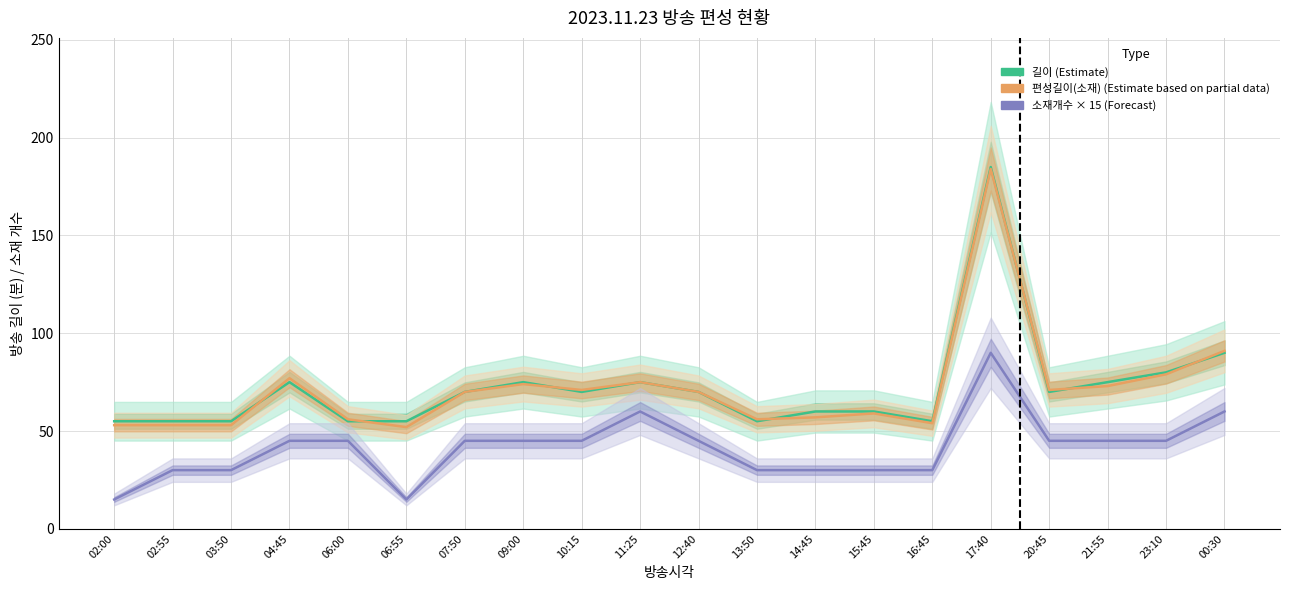

Rank the series at 13:50 from lowest to highest value.

소재개수 × 15 (Forecast), 길이 (Estimate), 편성길이(소재) (Estimate based on partial data)